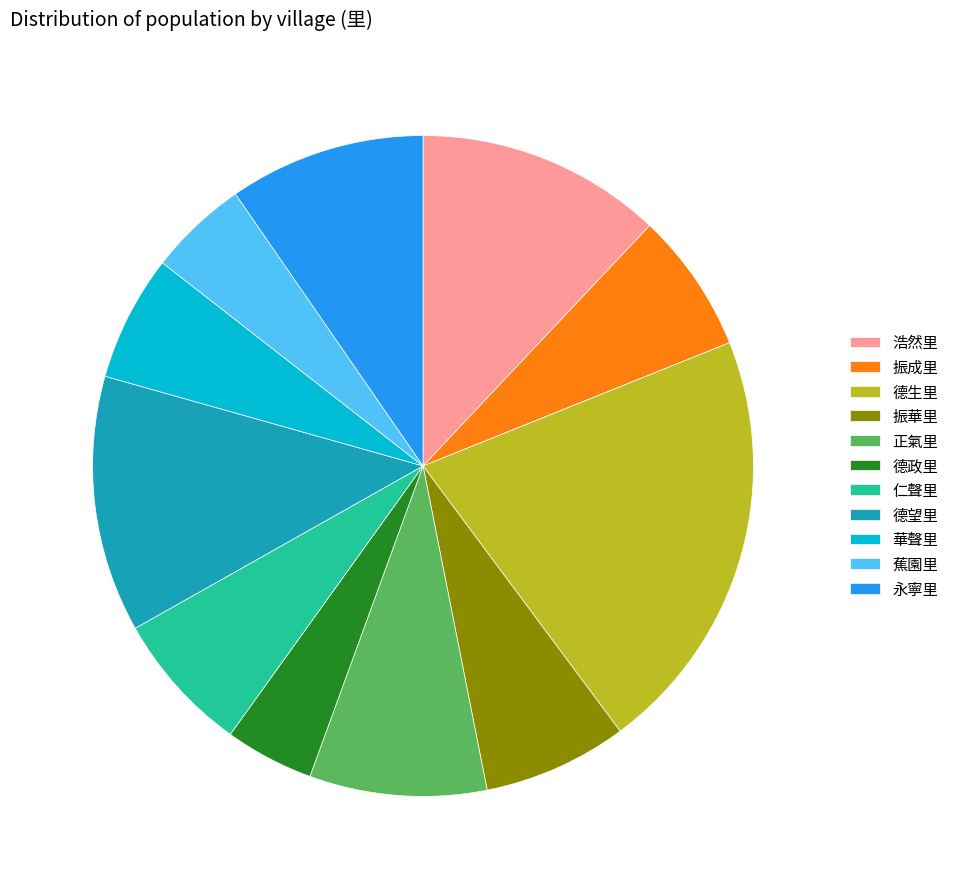

Does 浩然里 account for over 50% of the chart?

No